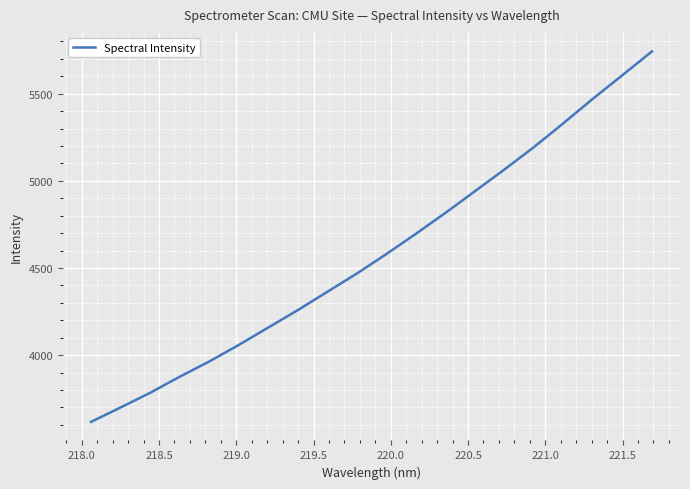

What is the greatest value displayed?

5742.9